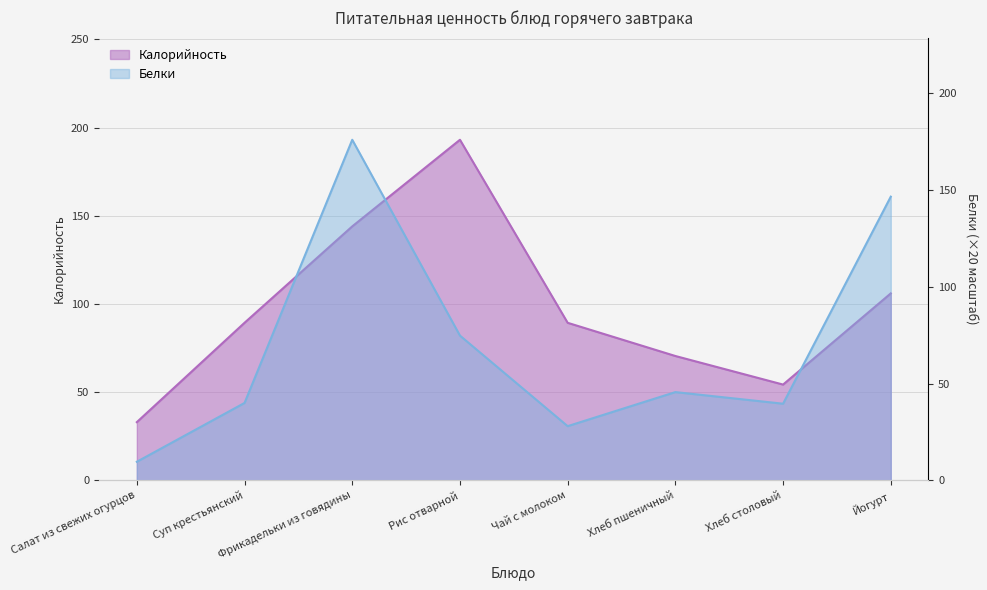

The value of Калорийность at Рис отварной is 91.3. True or false?

False